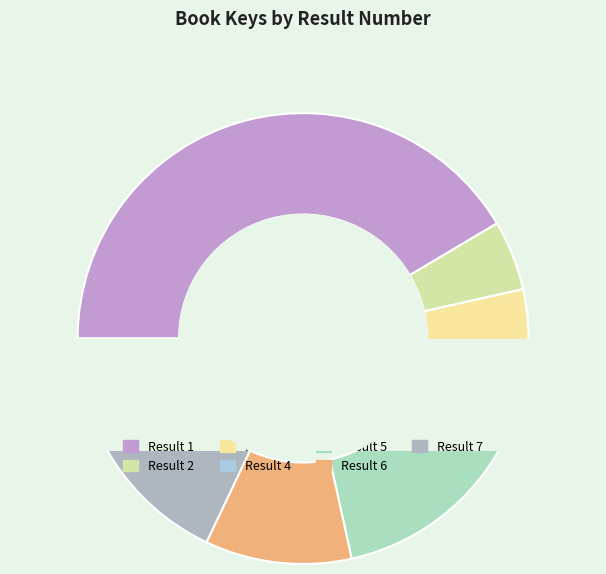

Is 6 the majority of the pie?

No